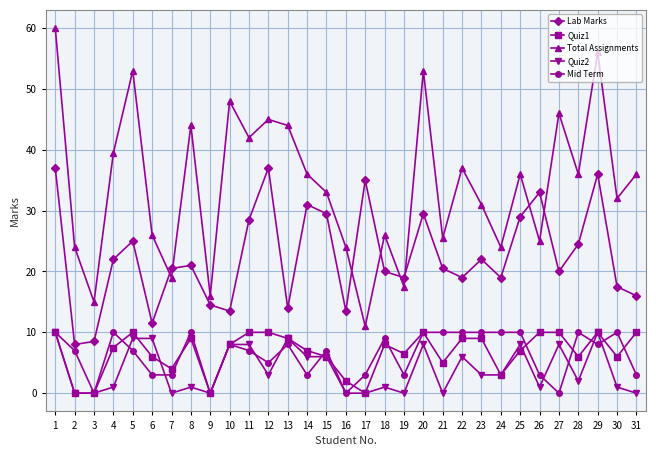

True or false: Lab Marks has more than 0 points higher than both neighbors.

True